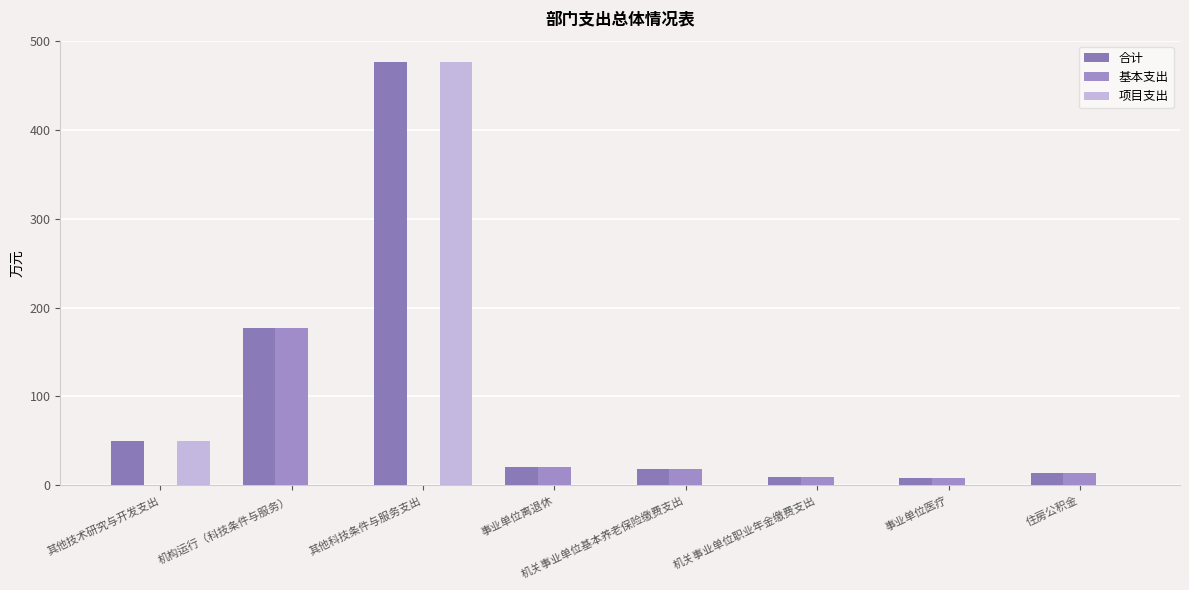

What is the difference between the maximum and second lowest values in the 项目支出 series?

476.5